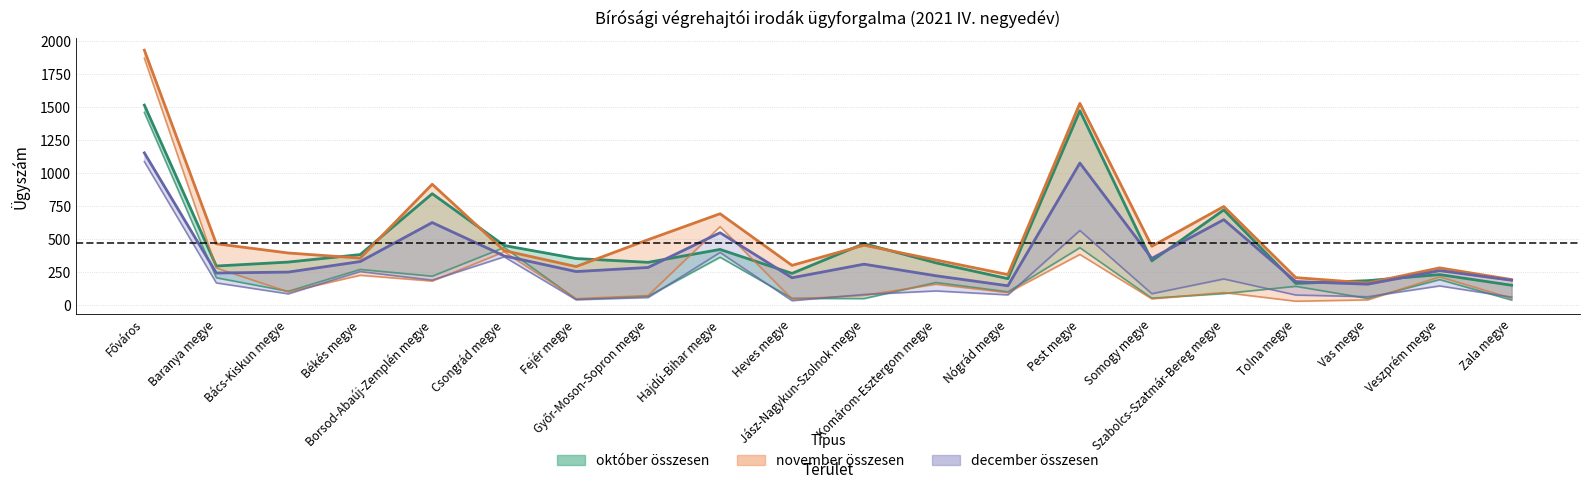

Where does the október összesen series first go above 332?

Főváros